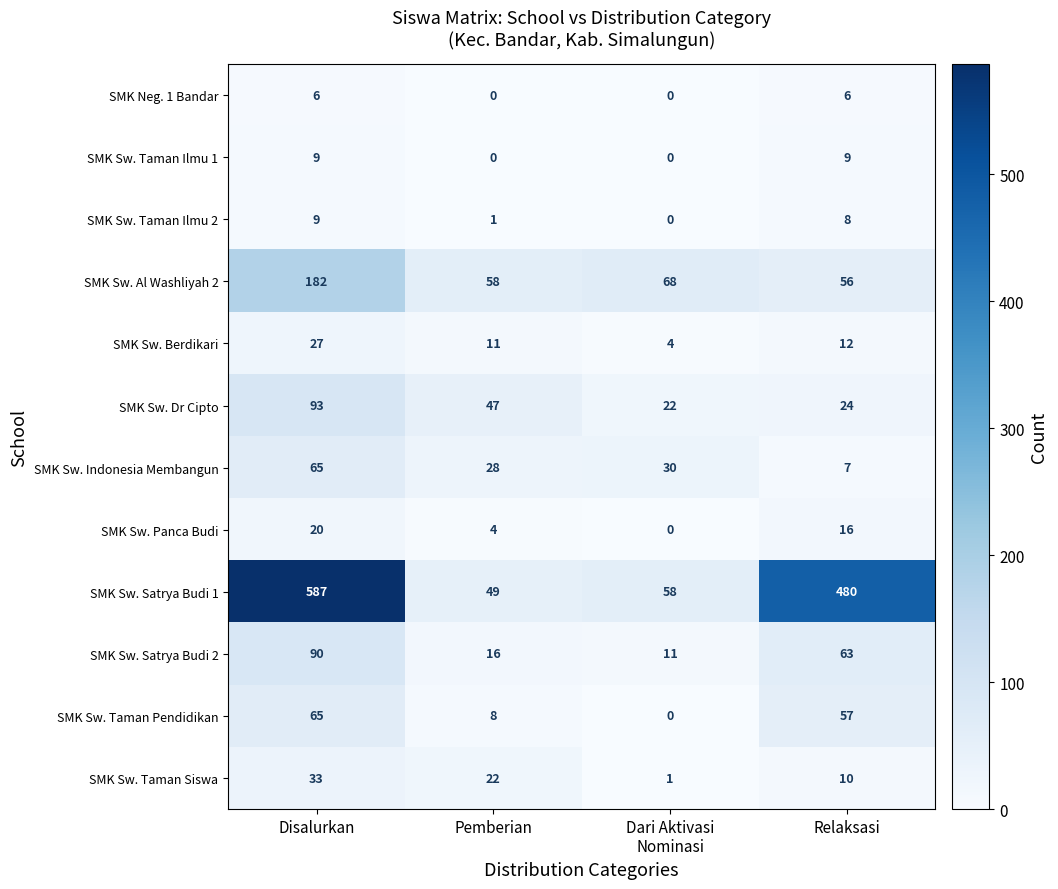

What is the total value across all series at Pemberian?

244